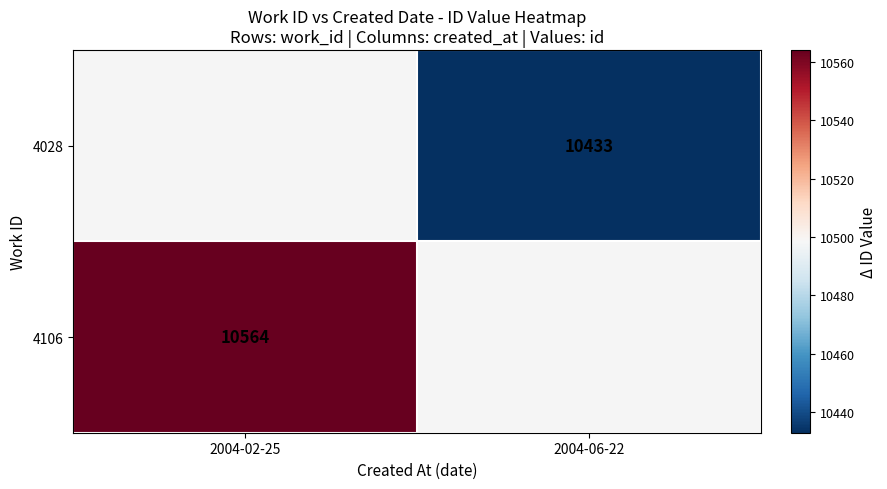

Which label corresponds to the smallest value in the chart?

2004-06-22